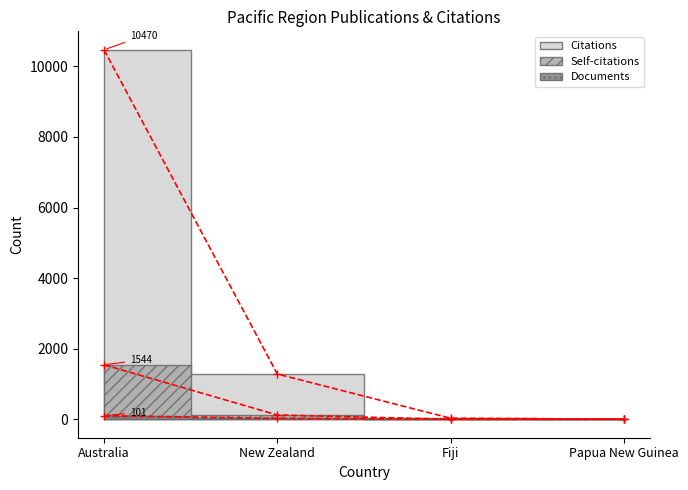

Is it true that Citations equals 2845 at Australia?

False